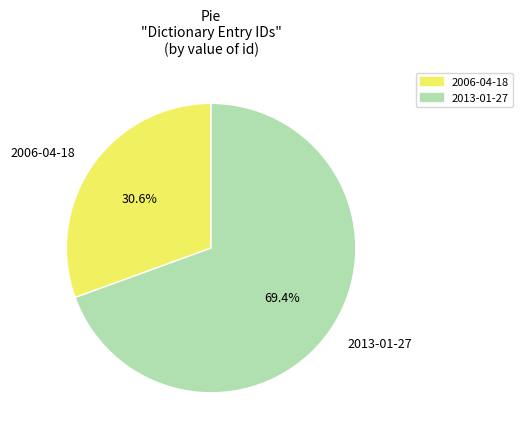

How many segments does this pie chart have?

2